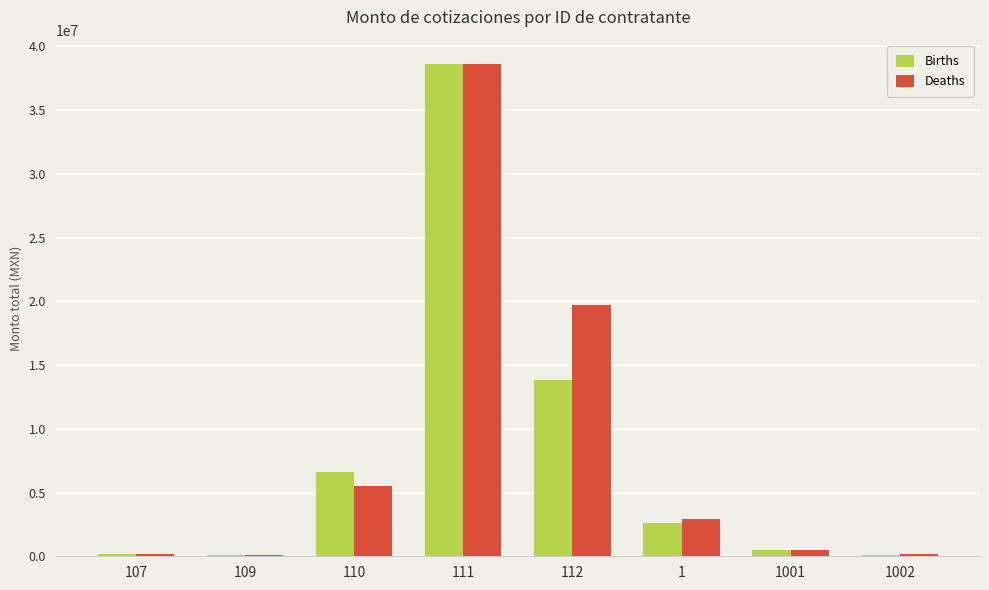

Which series has the largest range (max minus min)?

Births